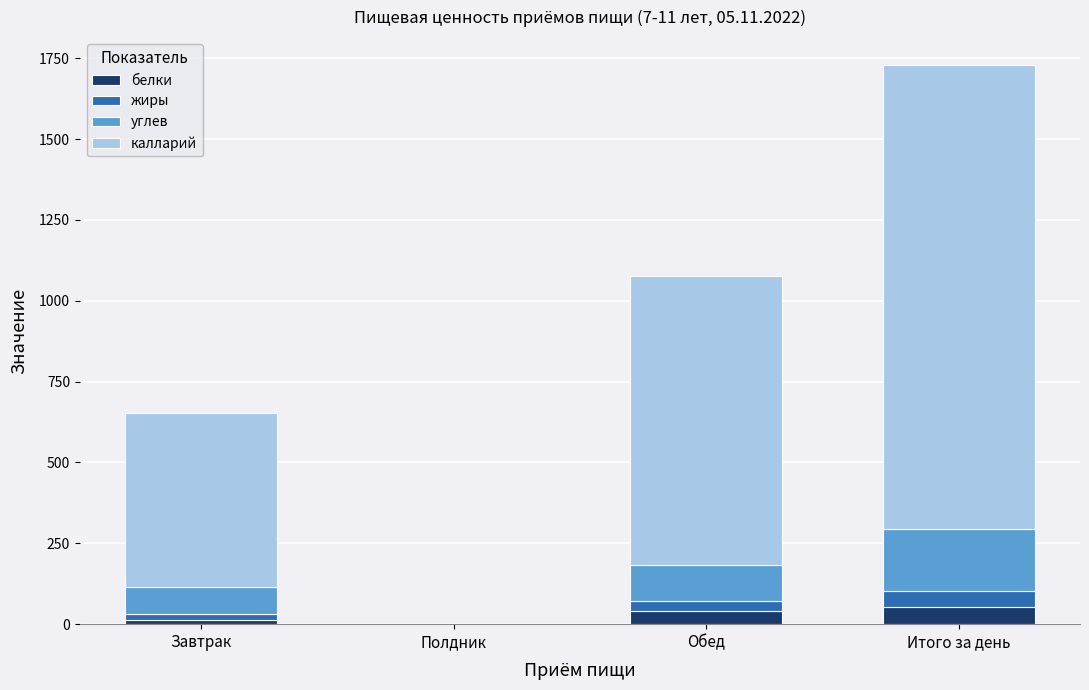

What is the highest value of the белки series?

52.0